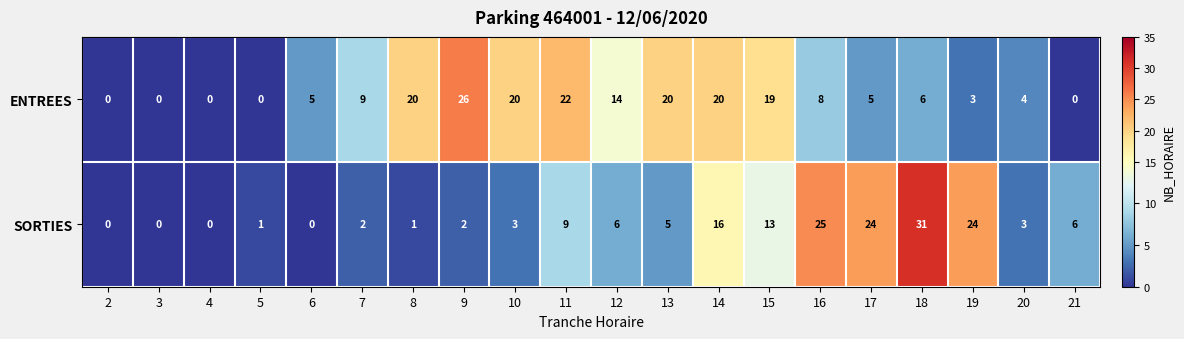

Where does the ENTREES series first go above 8?

7